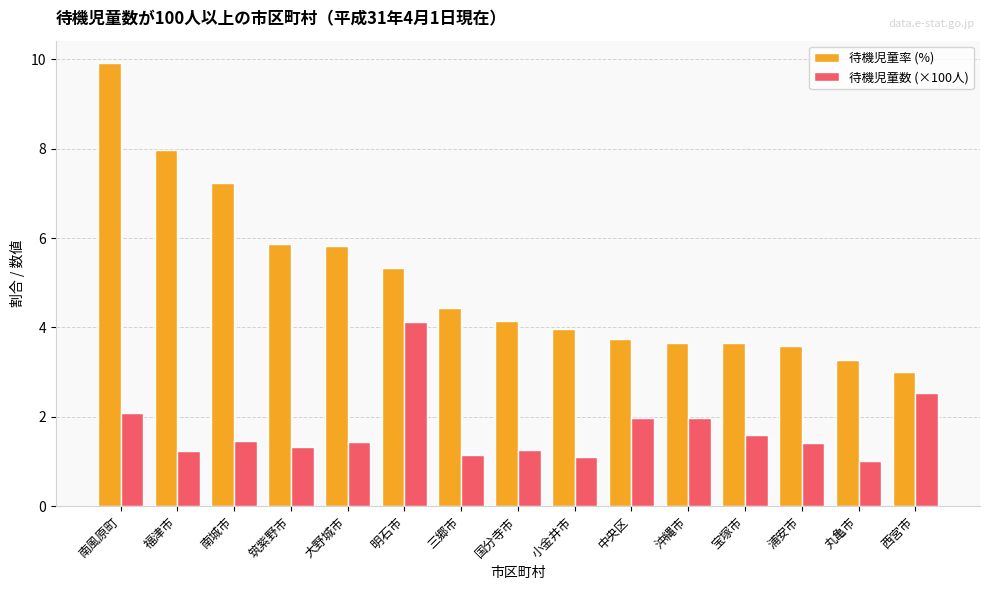

Rank the series by their maximum value, from highest to lowest.

待機児童率 (%), 待機児童数 (×100人)